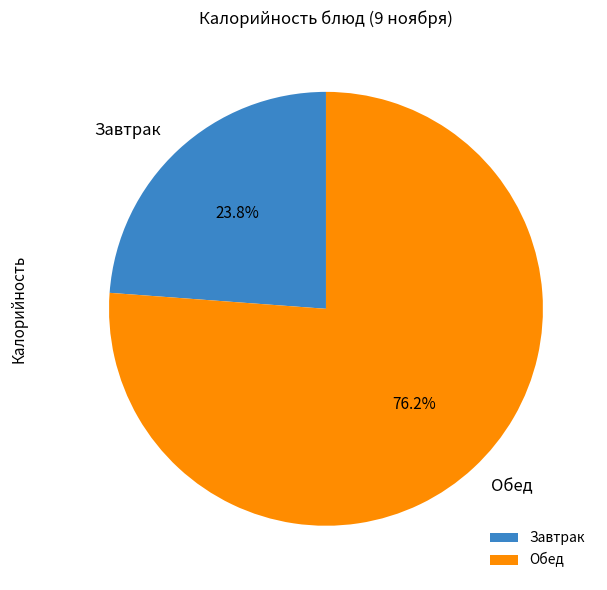

Rank the categories by value from lowest to highest.

Завтрак, Обед